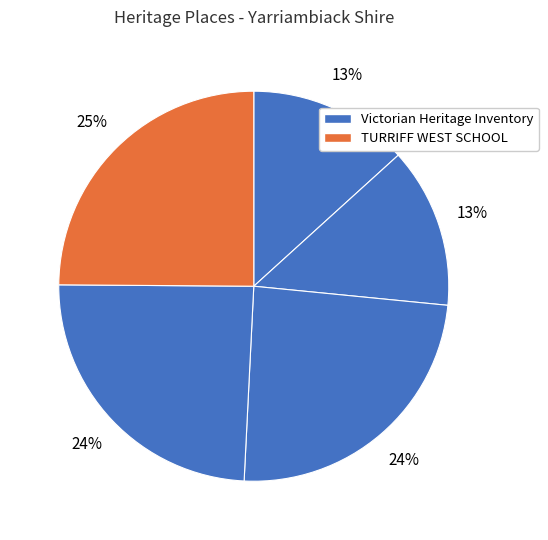

Count the number of slices in the pie.

5